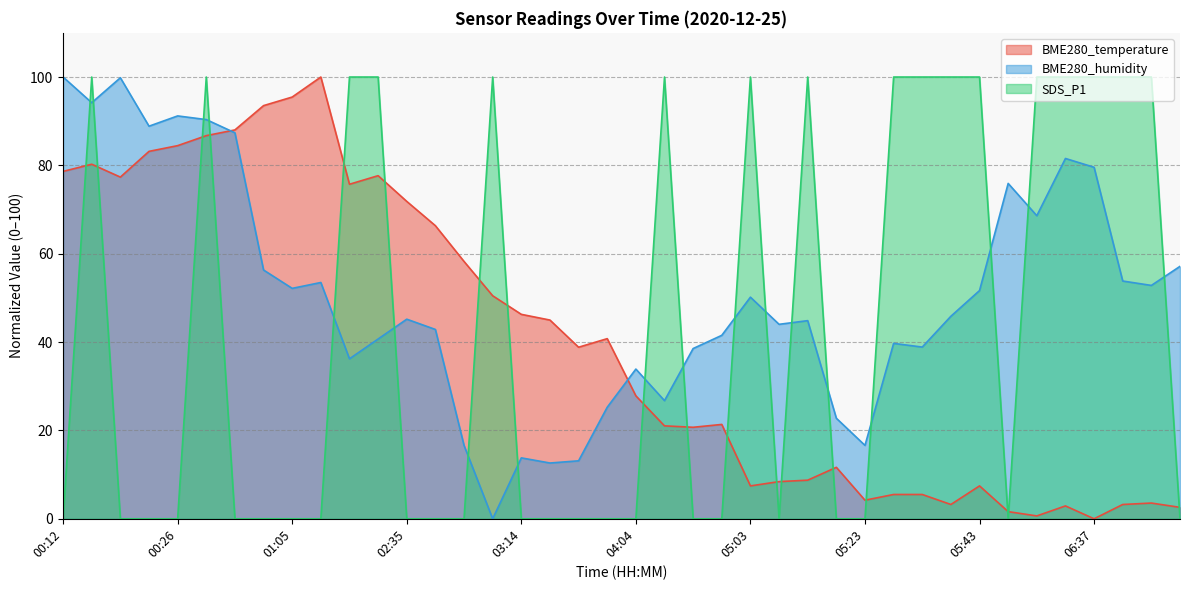

What are all the series names shown in the legend?

BME280_temperature, BME280_humidity, SDS_P1